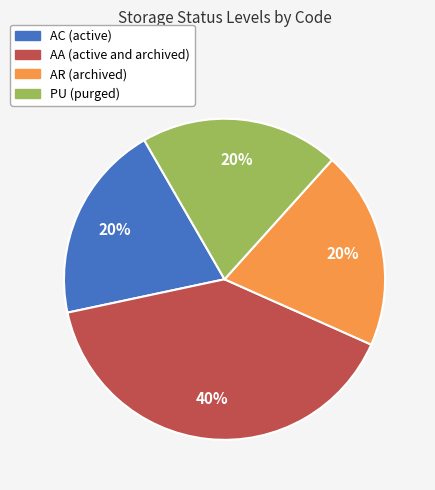

To the nearest percent, what portion does AC represent?

20%